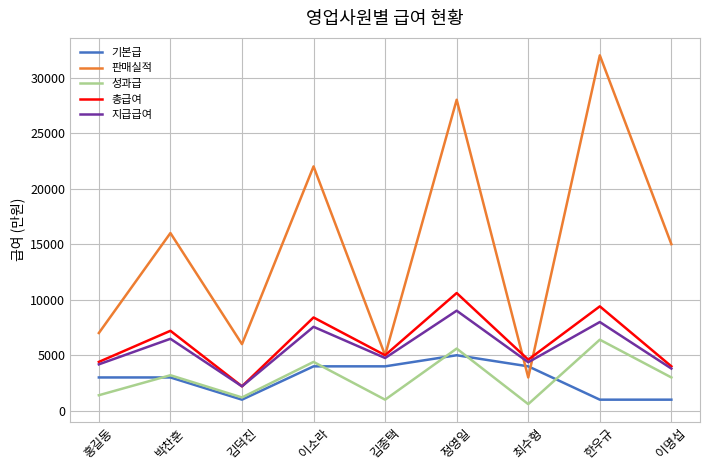

The 판매실적 series shows 22000 at 이소라. True or false?

True